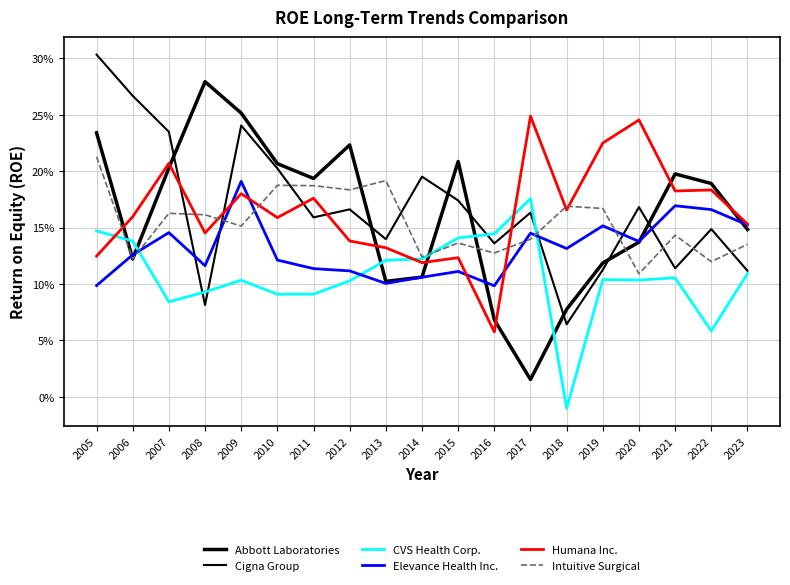

List the labels in order of CVS Health Corp. value, largest first.

2017, 2005, 2016, 2015, 2006, 2014, 2013, 2023, 2021, 2019, 2020, 2009, 2012, 2008, 2011, 2010, 2007, 2022, 2018